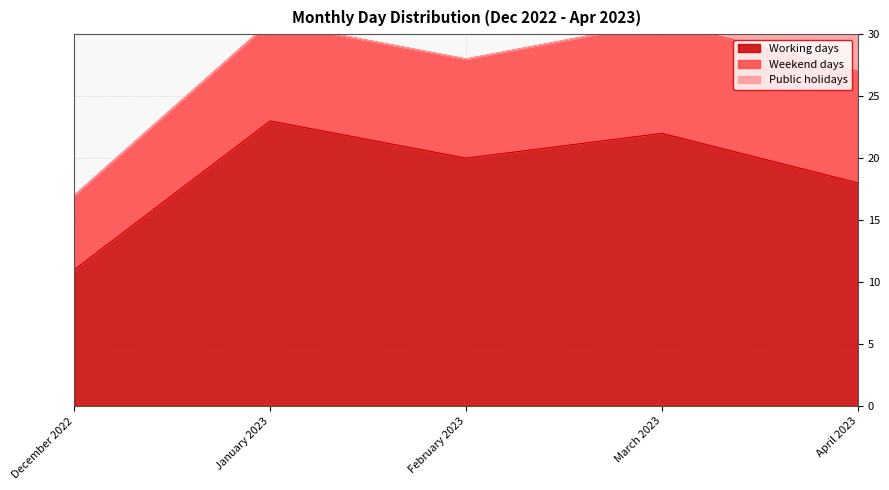

Is the value of Weekend days at February 2023 greater than the value of Public holidays at December 2022?

Yes